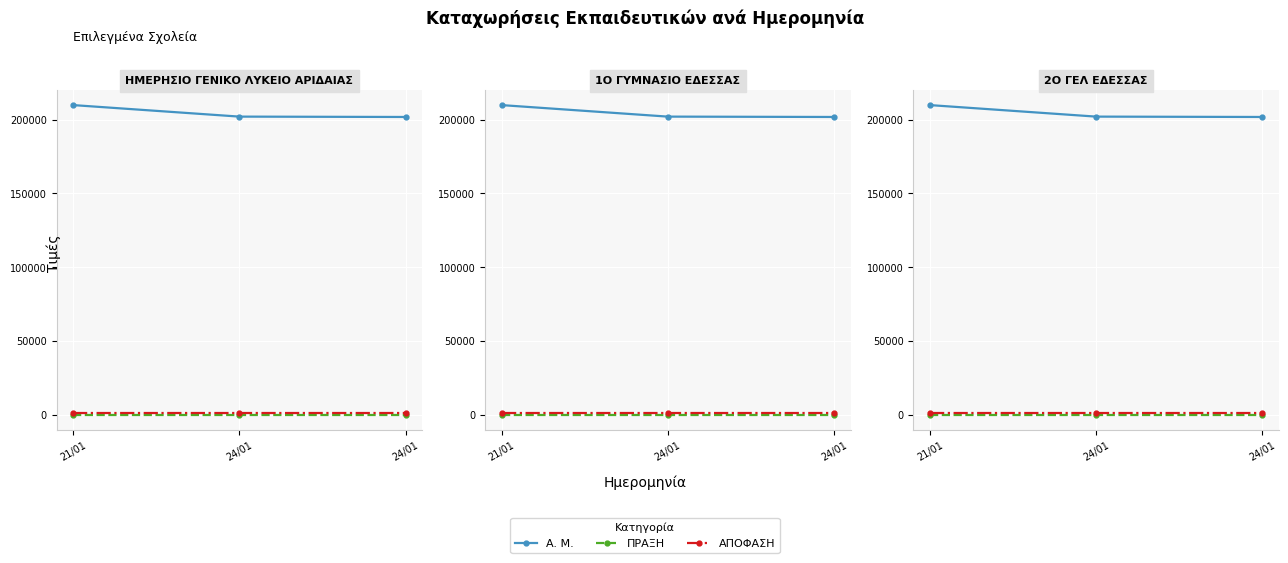

Reading left to right, list all the values displayed in this chart.

A. M.: 21/01=209894	24/01=202085	24/01=201839
ΠΡΑΞΗ: 21/01=1	24/01=1	24/01=1
ΑΠΟΦΑΣΗ: 21/01=873	24/01=873	24/01=873